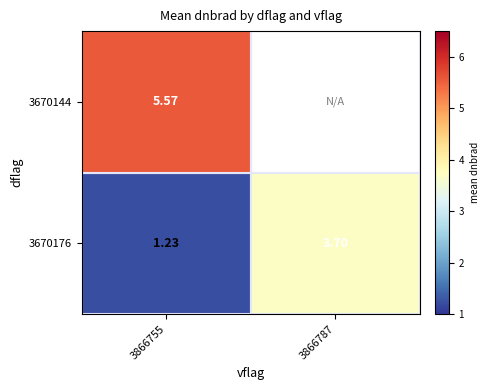

How many positive values does the 3670144 series have?

1